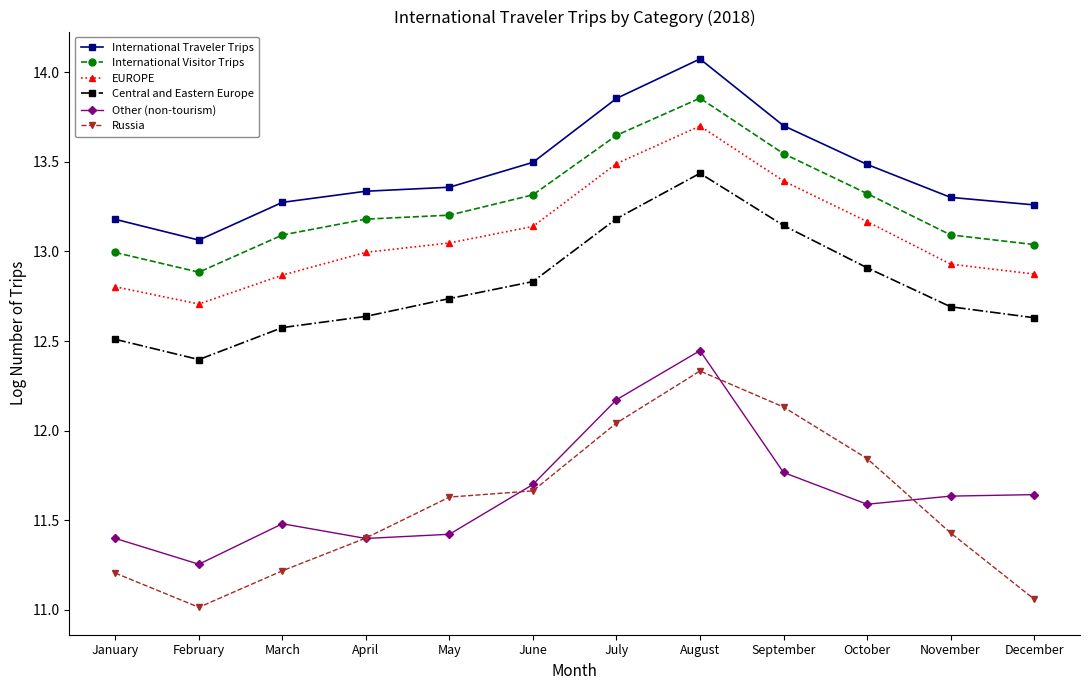

Rank the series at May from highest to lowest value.

International Traveler Trips, International Visitor Trips, EUROPE, Central and Eastern Europe, Russia, Other (non-tourism)